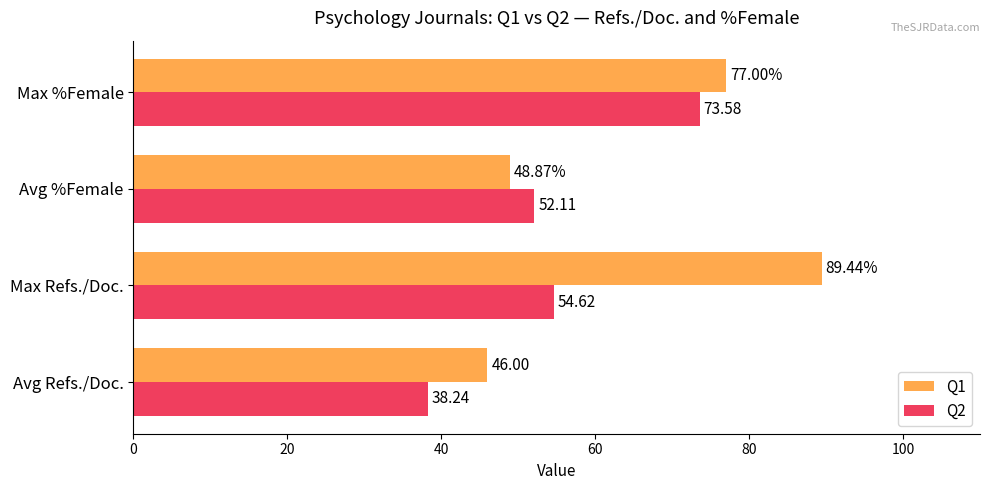

At which category does the chart reach its peak across all series?

Max Refs./Doc.